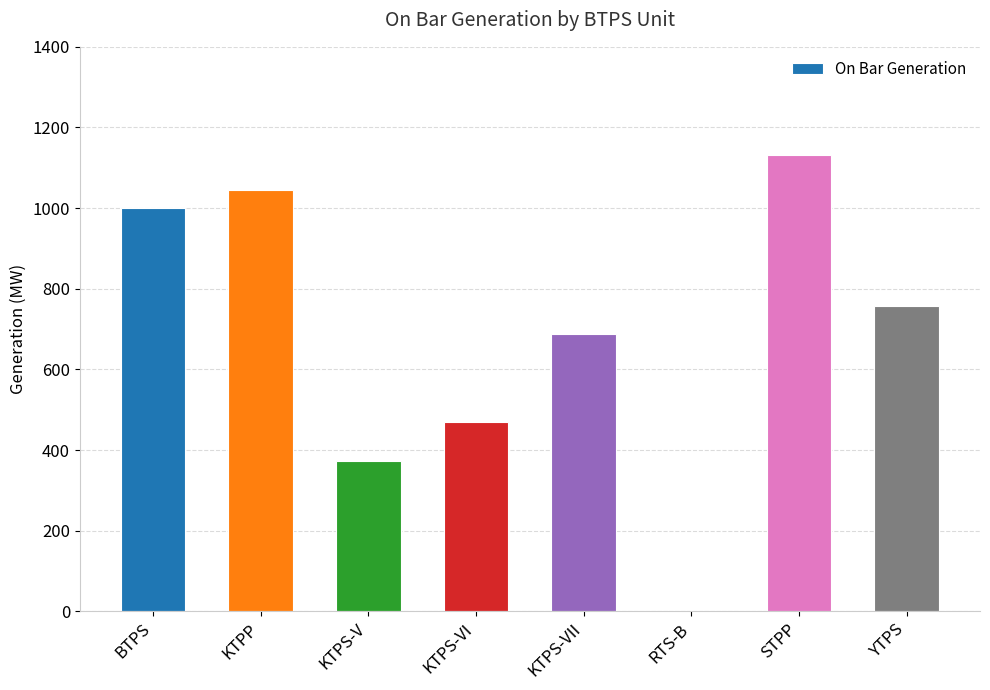

What is the change in value from BTPS to KTPS-VII?

-312